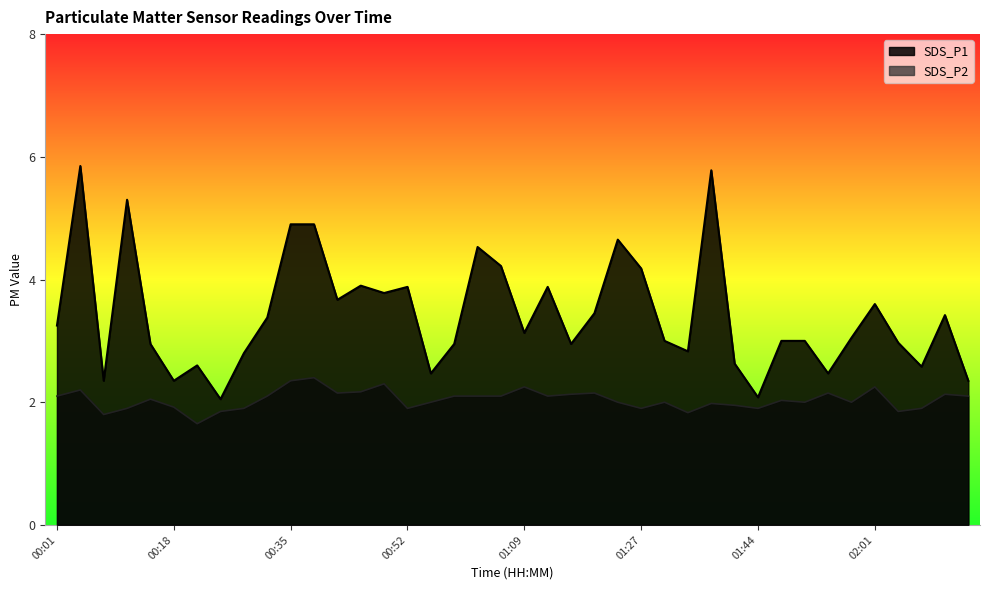

At how many categories does at least one series exceed 2?

40